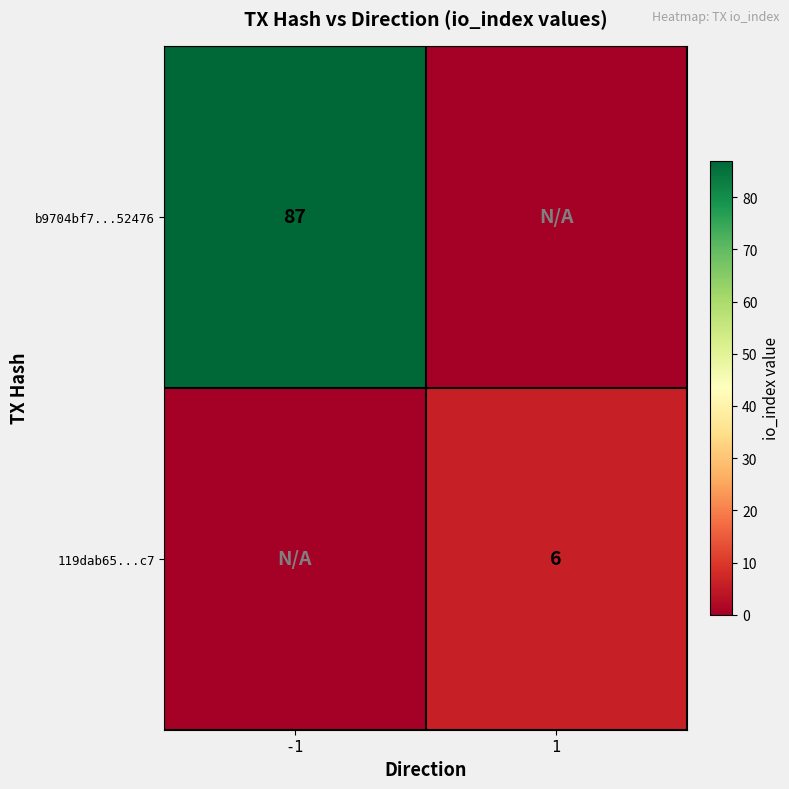

Is it true that b9704bf7...52476 equals 87 at -1?

True